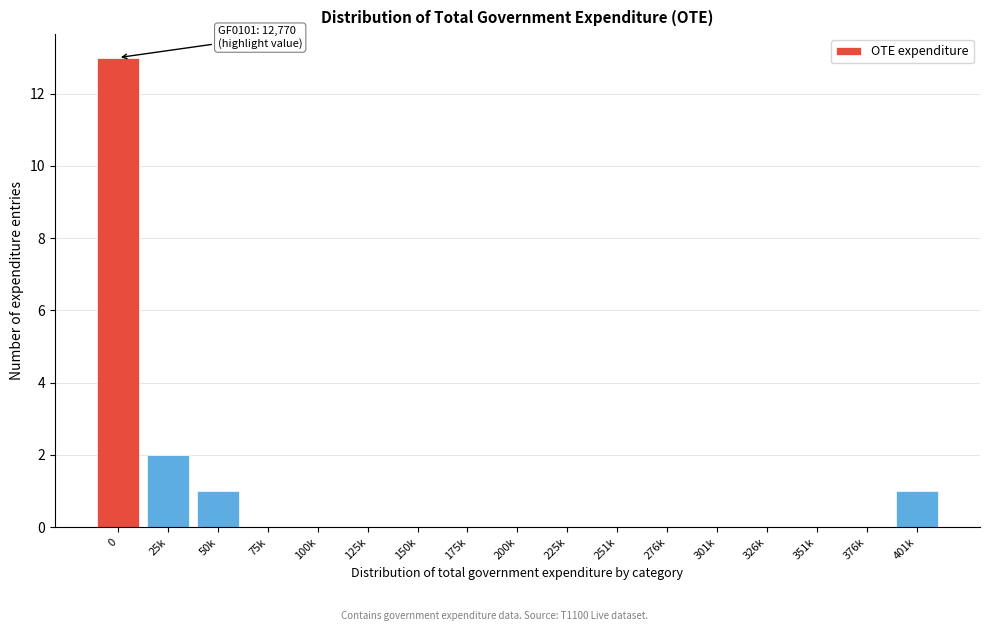

Reading left to right, list all the values displayed in this chart.

0=13	25k=2	50k=1	75k=0	100k=0	125k=0	150k=0	175k=0	200k=0	225k=0	251k=0	276k=0	301k=0	326k=0	351k=0	376k=0	401k=1